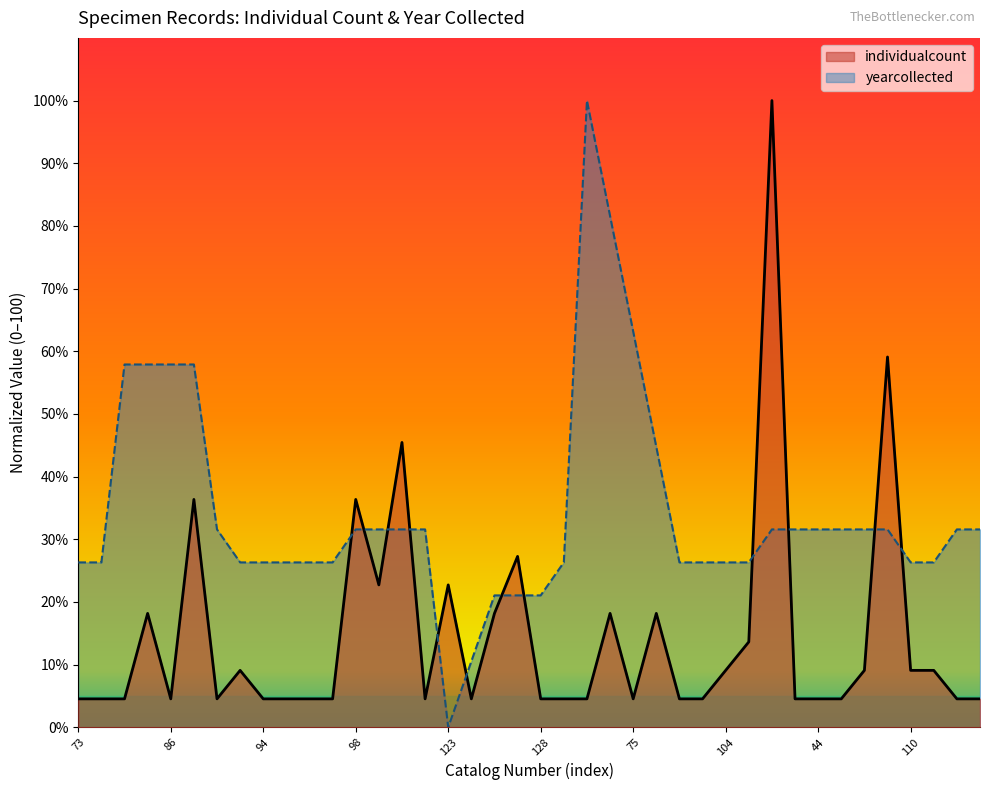

What is the difference between the maximum and second lowest values?

95.5